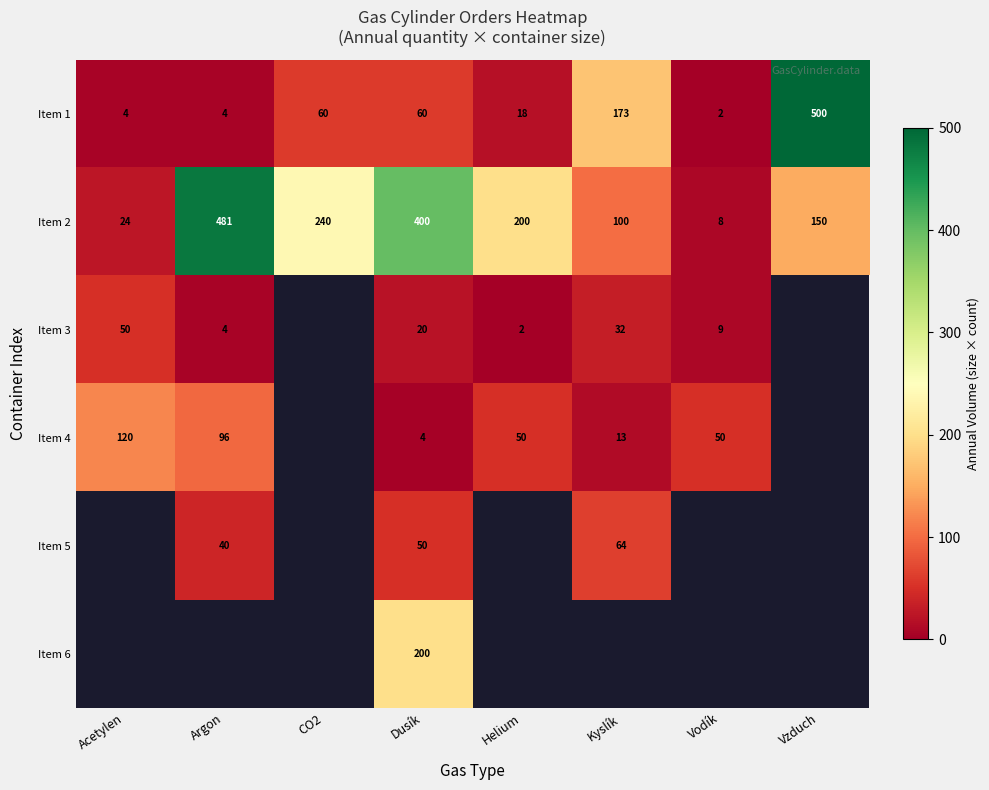

What is the difference between the second highest and minimum values in the Item 1 series?

171